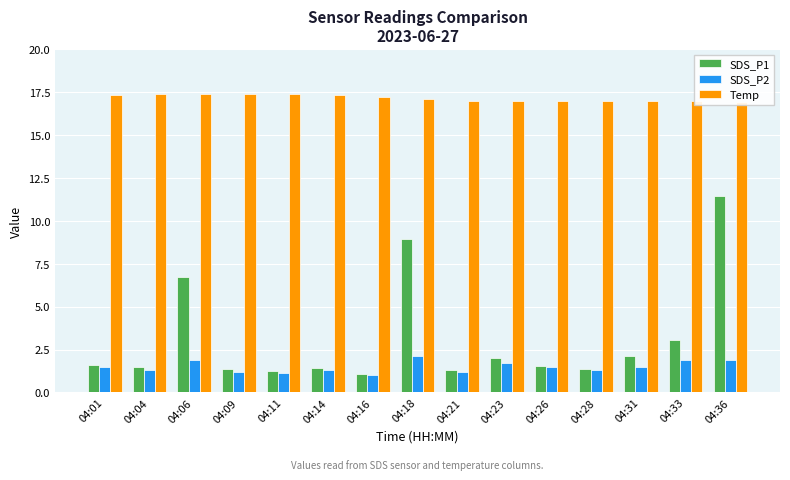

Where is SDS_P1 nearest to the value 6?

04:06